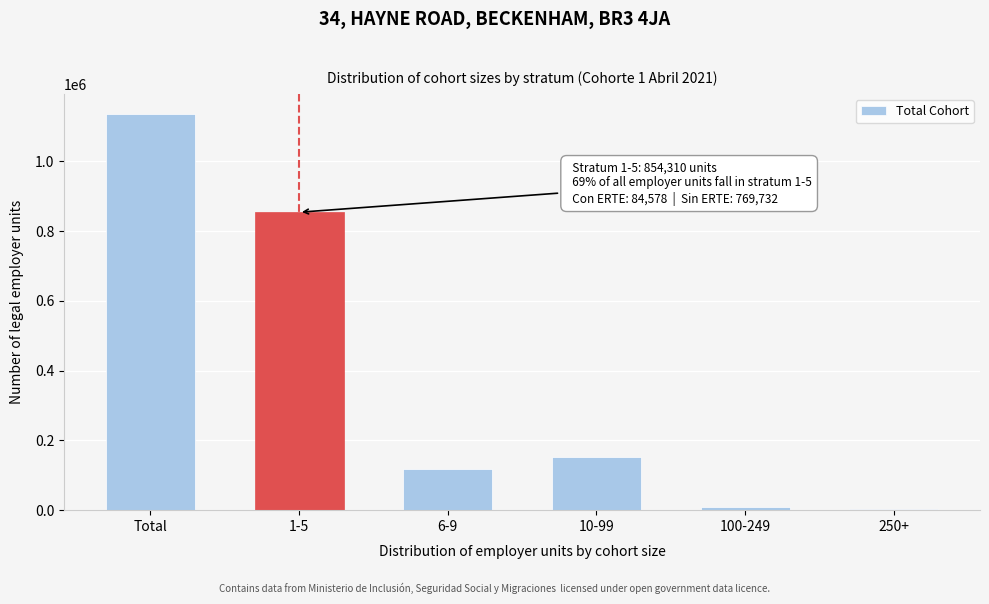

What is the sum of all values?

2274036